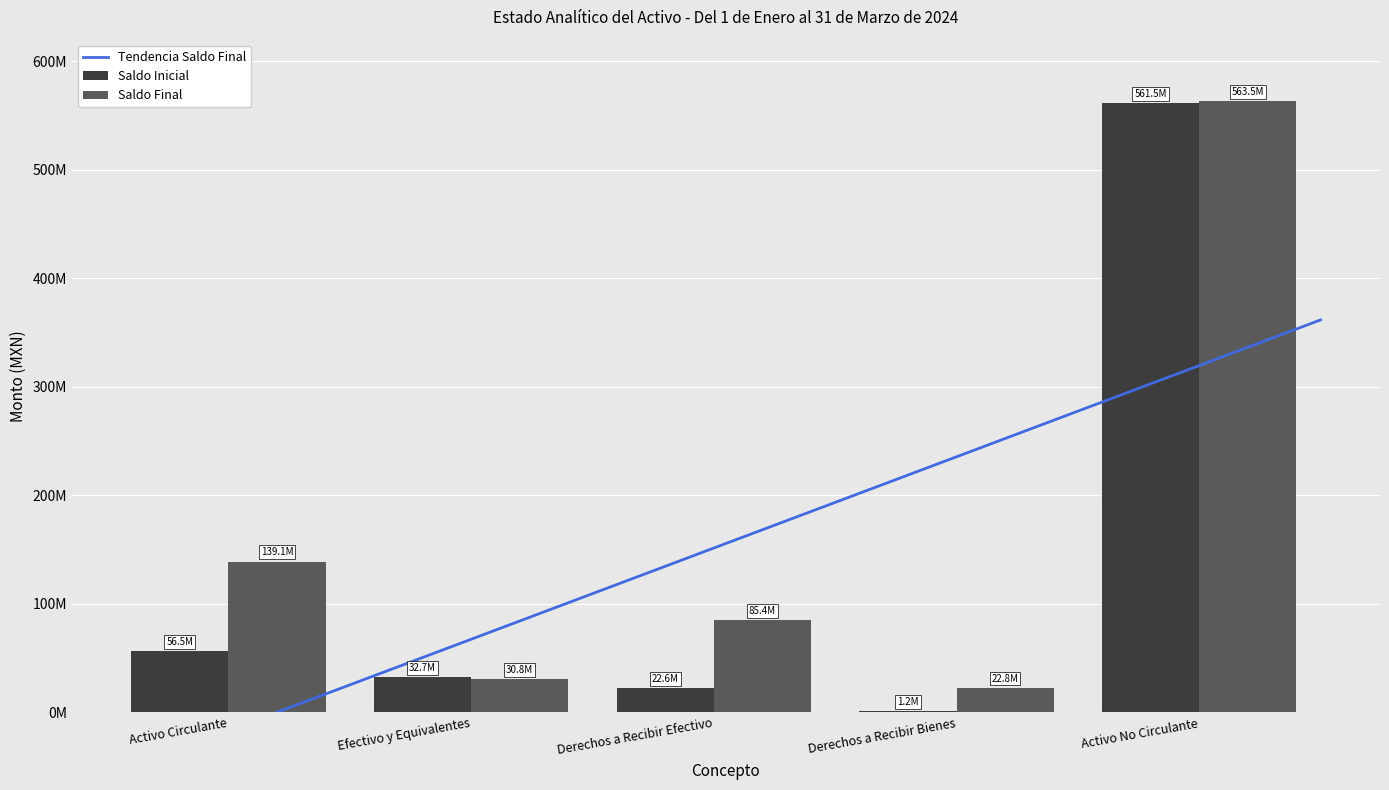

Which series changed the most between Activo Circulante and Activo No Circulante?

Saldo Inicial